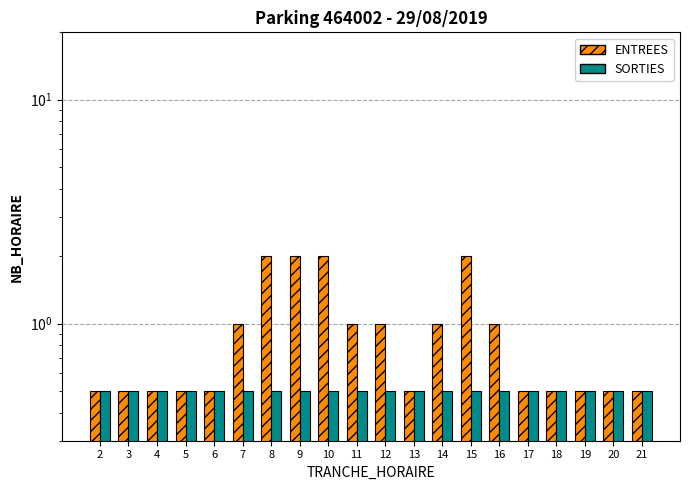

What is the difference between the ENTREES values at 21 and 10?

1.5